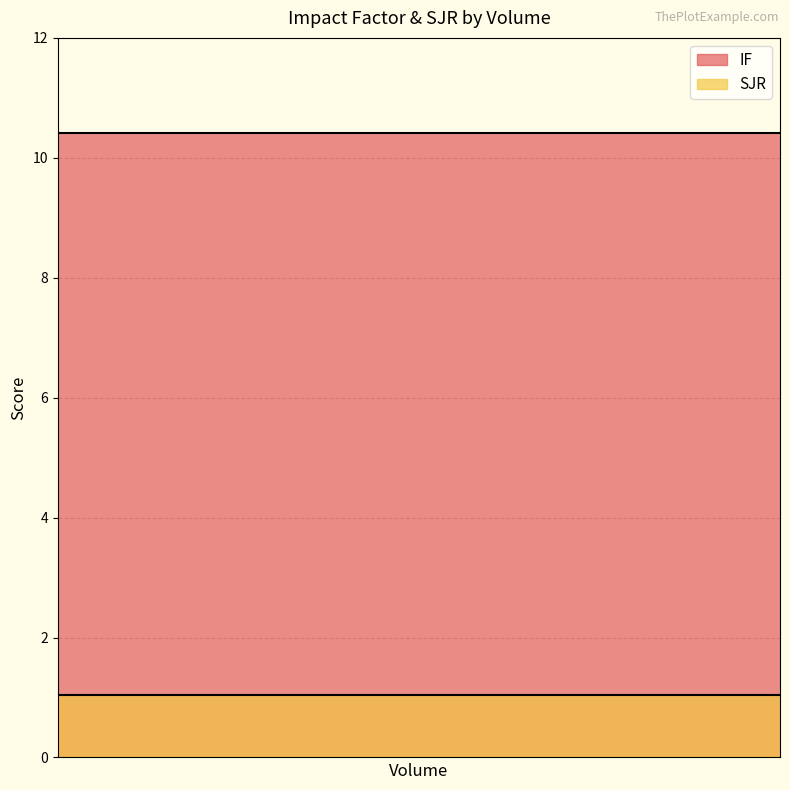

The value of IF at 182 is 15.2. True or false?

False